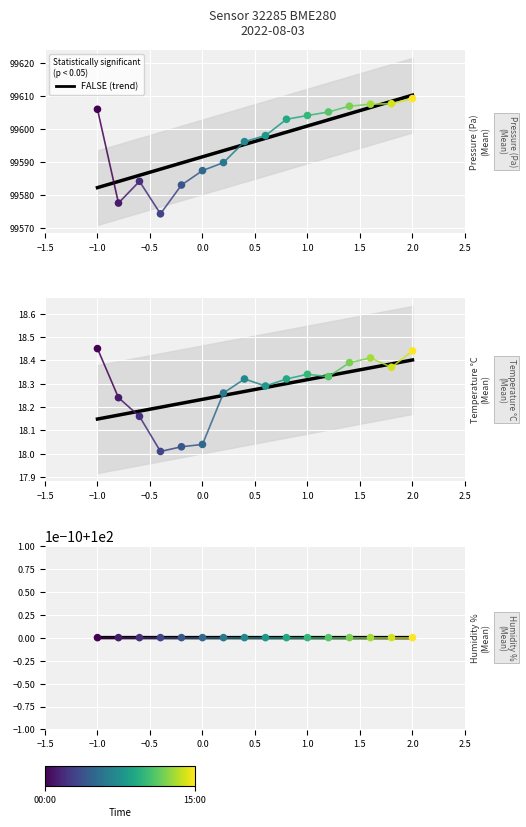

Which series contains the highest Y value?

pressure